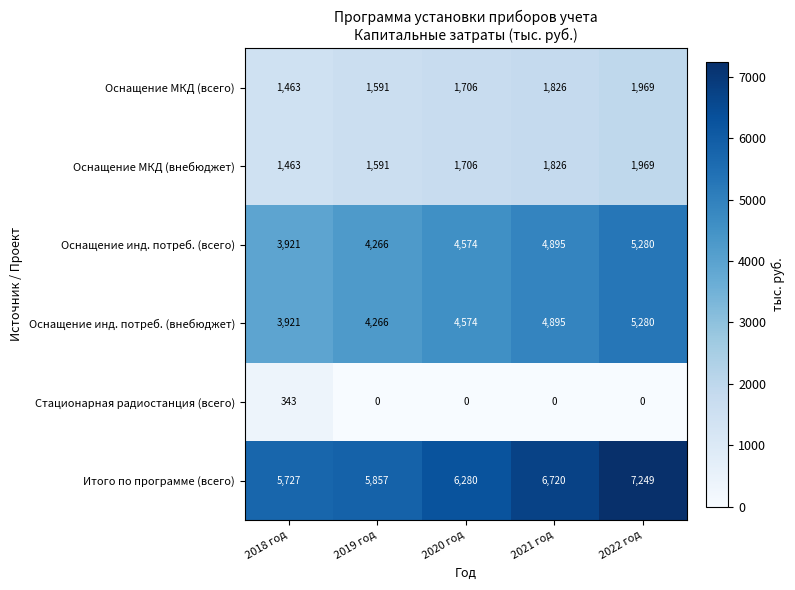

Reading left to right, transcribe all the data shown in this chart.

Оснащение МКД (всего): 1463	1591	1706	1826	1969
Оснащение МКД (внебюджет): 1463	1591	1706	1826	1969
Оснащение инд. потреб. (всего): 3921	4266	4574	4895	5280
Оснащение инд. потреб. (внебюджет): 3921	4266	4574	4895	5280
Стационарная радиостанция (всего): 343	0	0	0	0
Итого по программе (всего): 5727	5857	6280	6720	7249